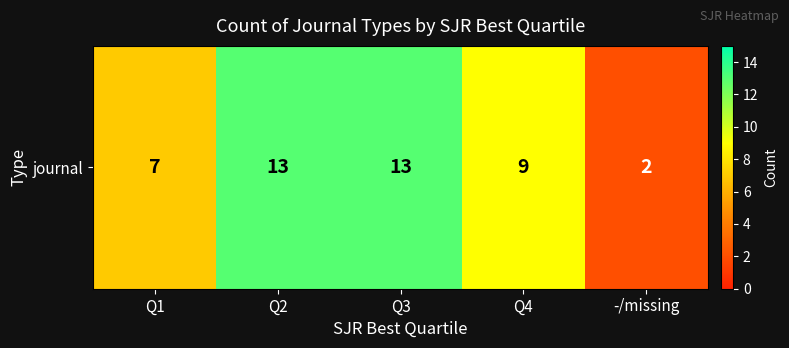

List the labels in order of value, smallest first.

-/missing, Q1, Q4, Q2, Q3